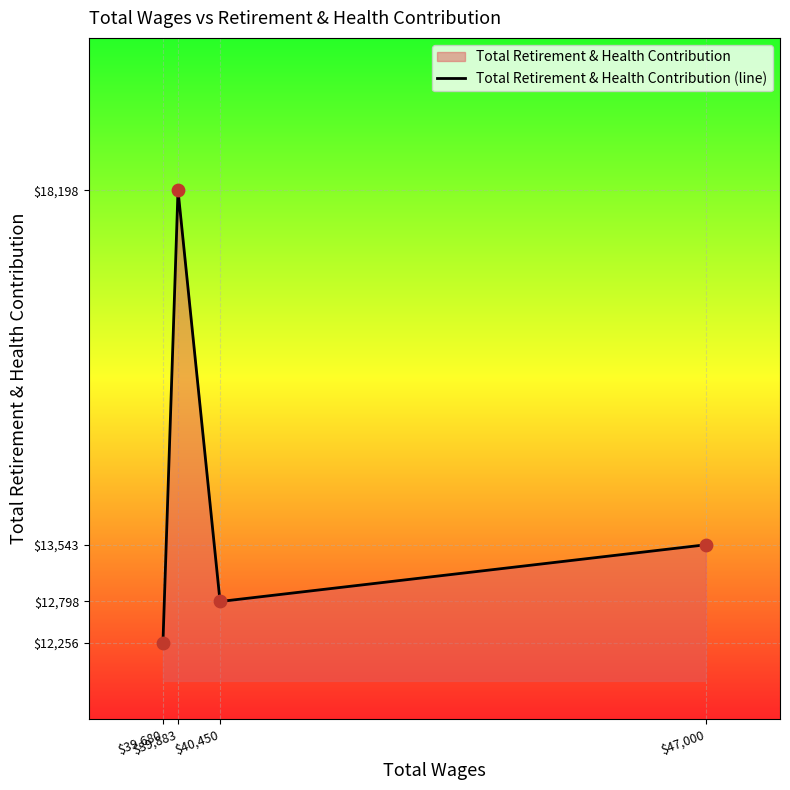

Approximately how many times larger is the value at $40,450 compared to $39,680?

1.0